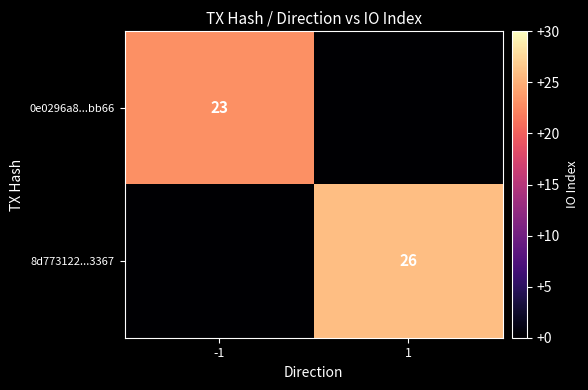

Which has a higher value, 1 or -1?

-1